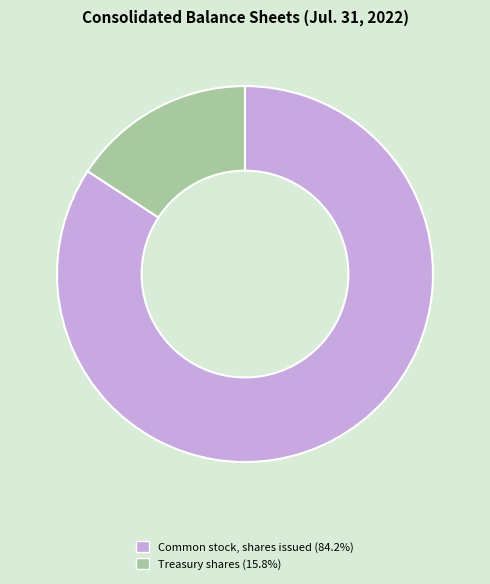

How many slices are in this pie chart?

2